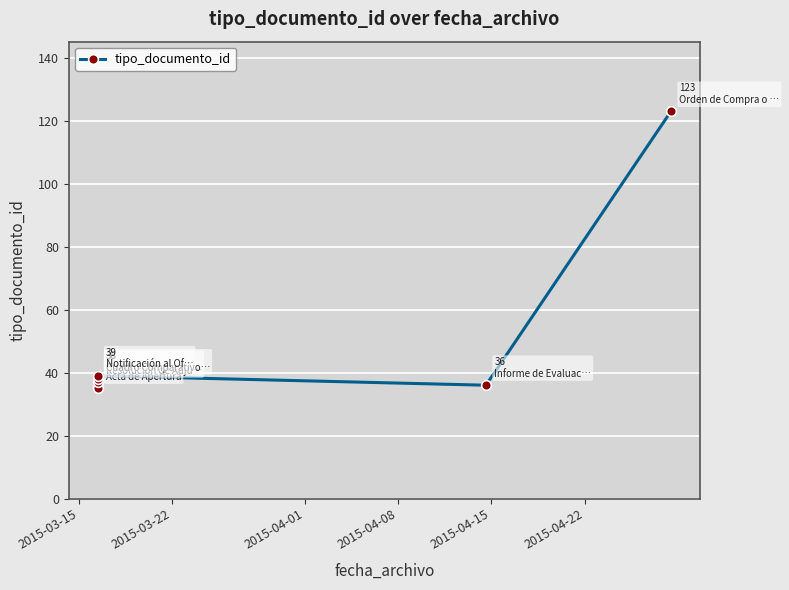

What is the maximum value shown in the chart?

123